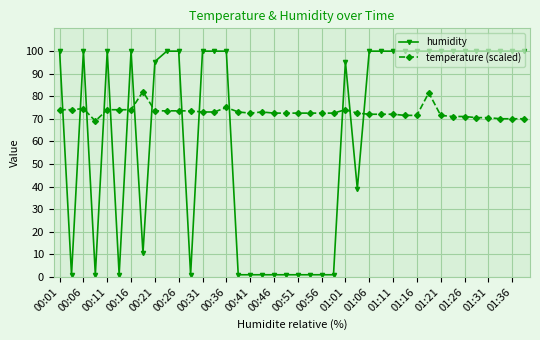

What is the minimum value for temperature (scaled)?

69.0